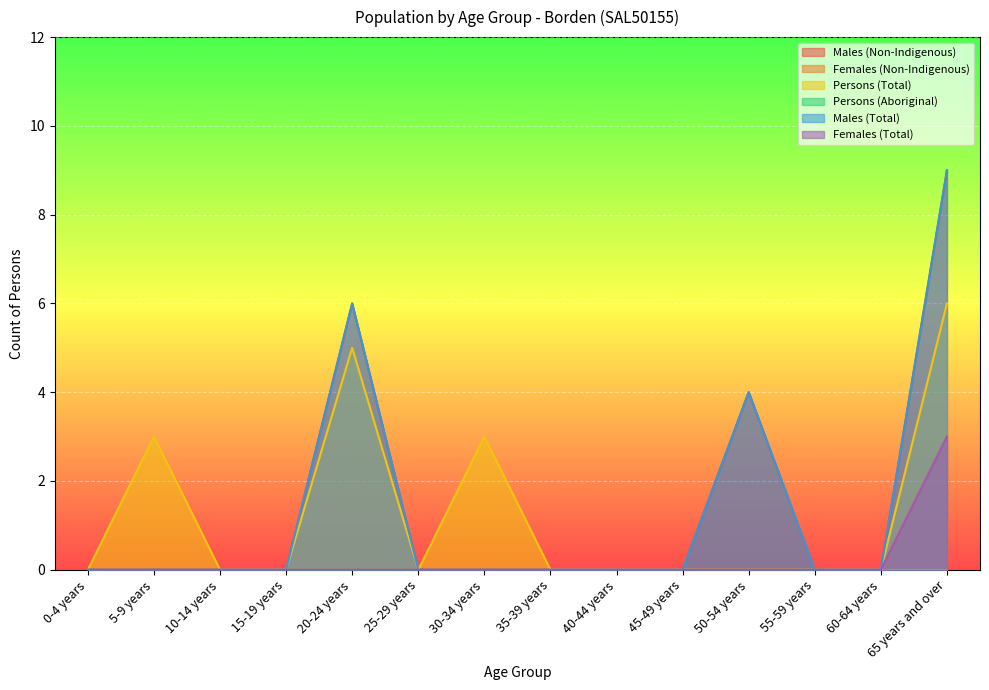

Reading left to right, extract all data points from this chart.

Males (Non-Indigenous): 0	0	0	0	6	0	0	0	0	0	4	0	0	9
Females (Non-Indigenous): 0	0	0	0	0	0	0	0	0	0	0	0	0	3
Persons (Total): 0	3	0	0	5	0	3	0	0	0	0	0	0	6
Males (Total): 0	0	0	0	6	0	0	0	0	0	4	0	0	9
Females (Total): 0	0	0	0	0	0	0	0	0	0	0	0	0	3